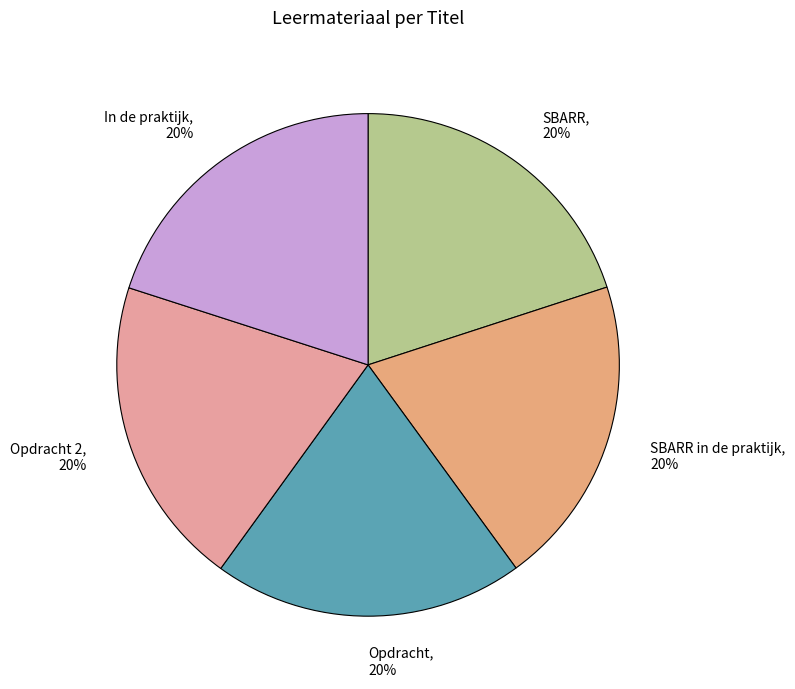

Does SBARR represent more than half of the total?

No